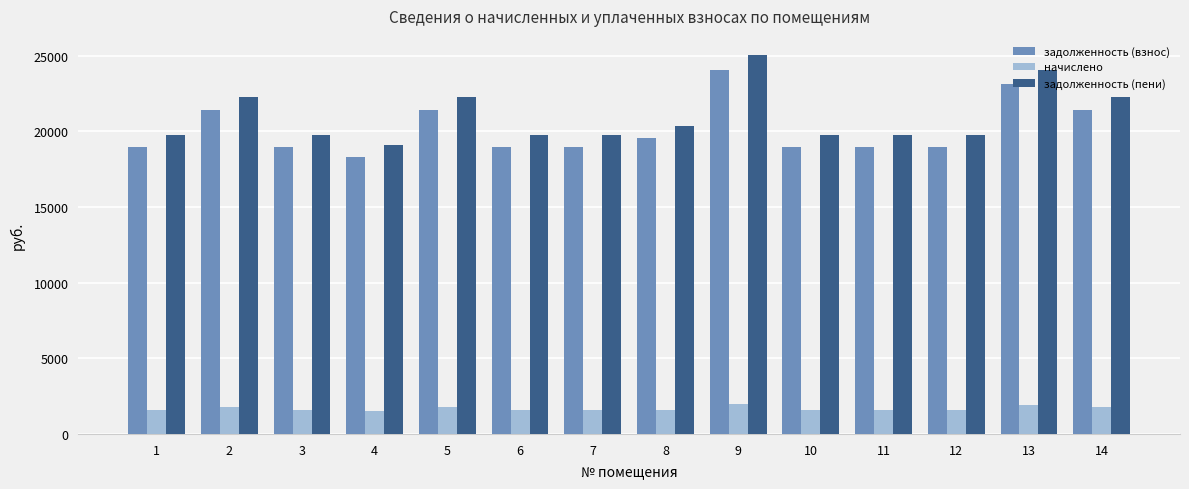

The value of начислено at 13 is 3107.7. True or false?

False